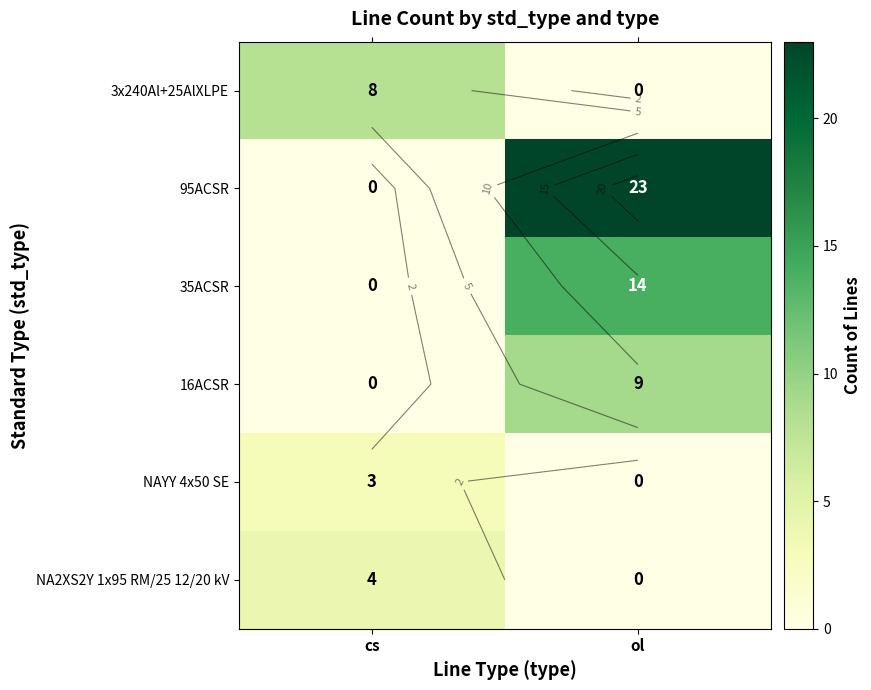

What is the sum of the 3x240Al+25AlXLPE values at ol and cs?

8